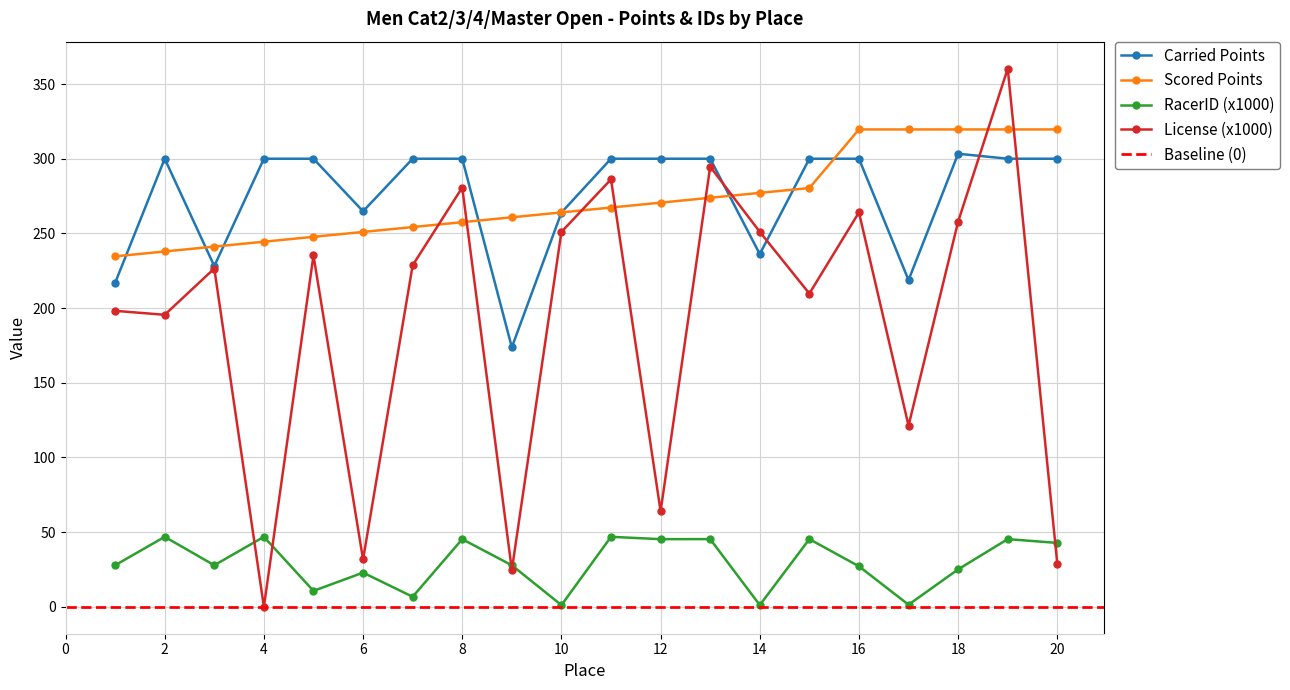

Is the value of RacerID (x1000) at 12 greater than the value of Carried Points at 18?

No